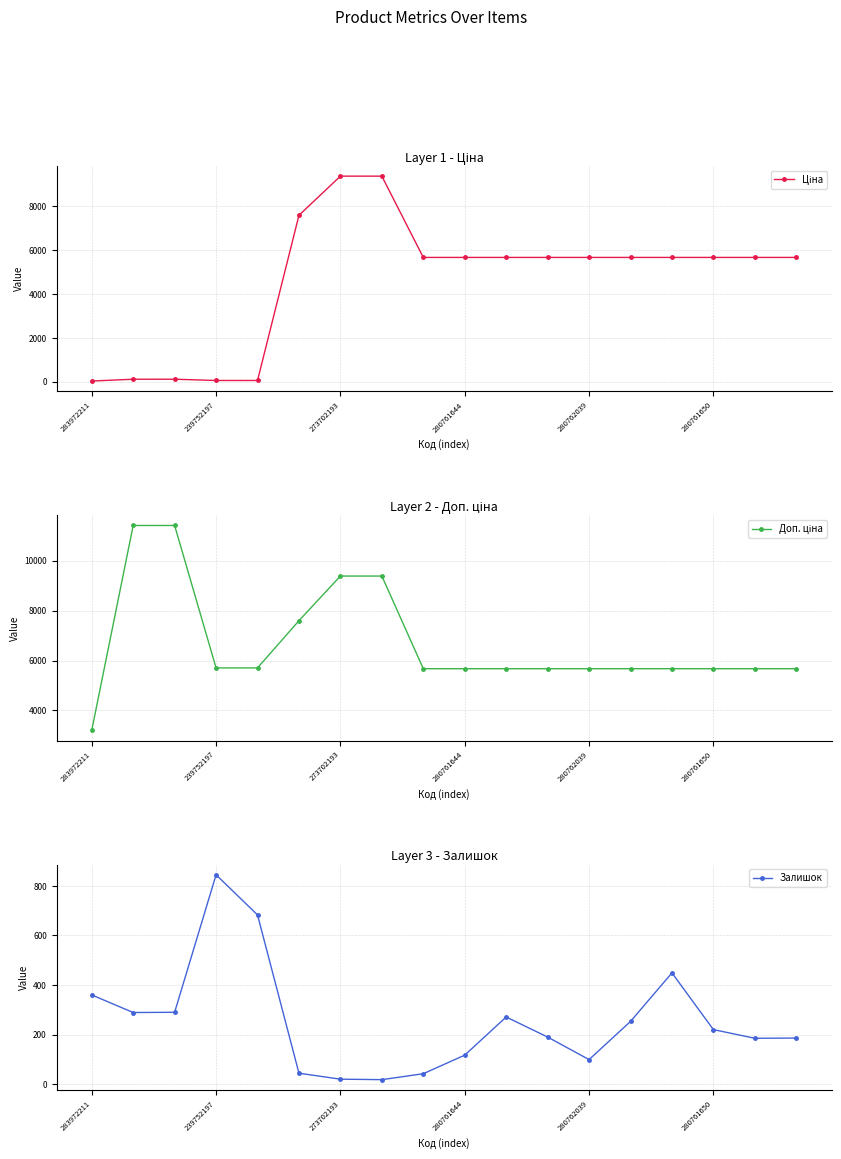

Reading left to right, transcribe all the data shown in this chart.

Ціна: 32.0	114.1	114.1	57.0	57.0	7596.5	9384.0	9384.0	5673.8	5673.8	5673.8	5673.8	5673.8	5673.8	5673.8	5673.8	5673.8	5673.8
Доп. ціна: 3205.0	11410.0	11410.0	5705.0	5705.0	7596.5	9384.0	9384.0	5673.8	5673.8	5673.8	5673.8	5673.8	5673.8	5673.8	5673.8	5673.8	5673.8
Залишок: 360.0	289.0	290.0	845.0	683.0	44.0	20.0	18.0	42.0	117.0	271.0	190.0	99.0	253.0	449.0	220.0	185.0	186.0